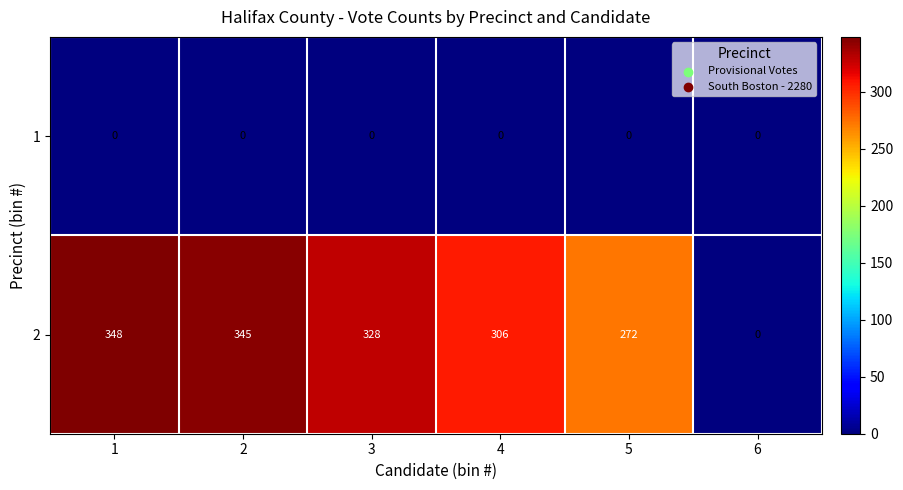

Which series has the widest spread of values?

2